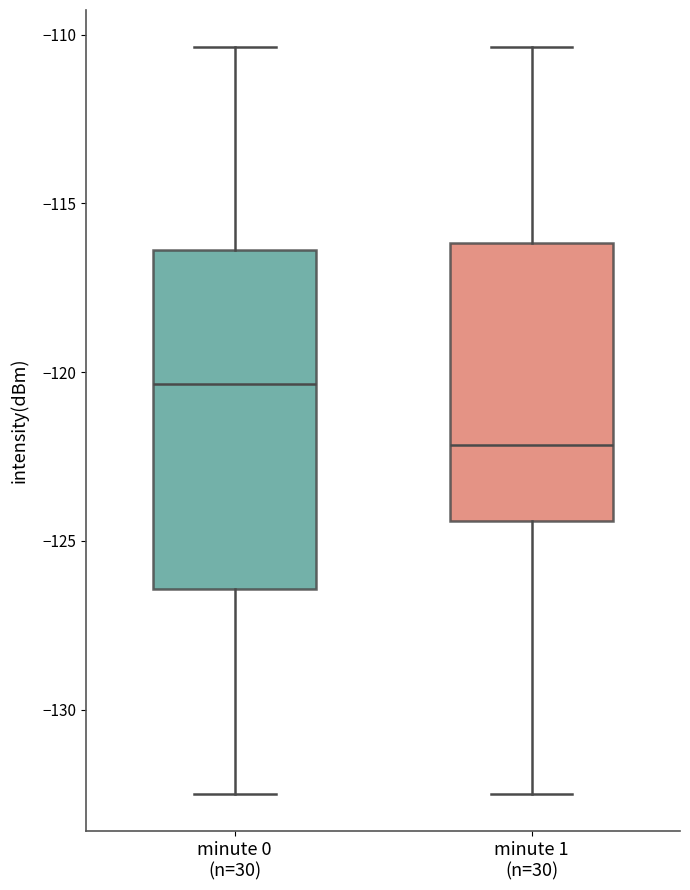

Reading left to right, transcribe this box plot: for each box, give where its median line is, the range the box spans, and where its two whiskers end, as read against the y-axis. The values are not printed on the chart, so give them approximately, as read against the axis.

minute 0 (n=30): median -120.5, box -126.5 to -116.5, whiskers -132.5 to -110.5
minute 1 (n=30): median -122.0, box -124.5 to -116.0, whiskers -132.5 to -110.5